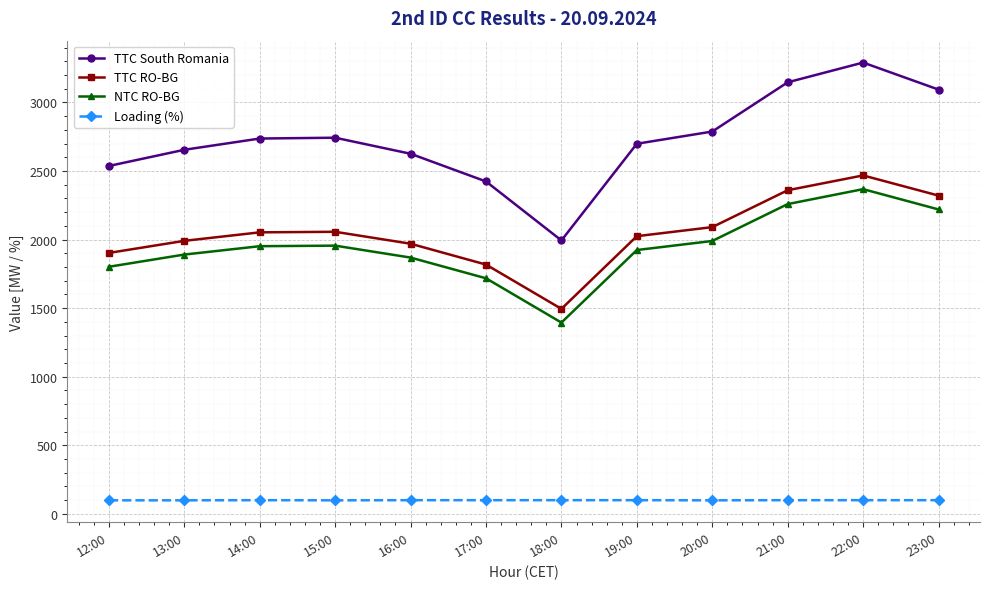

What position from the left is 16:00?

5